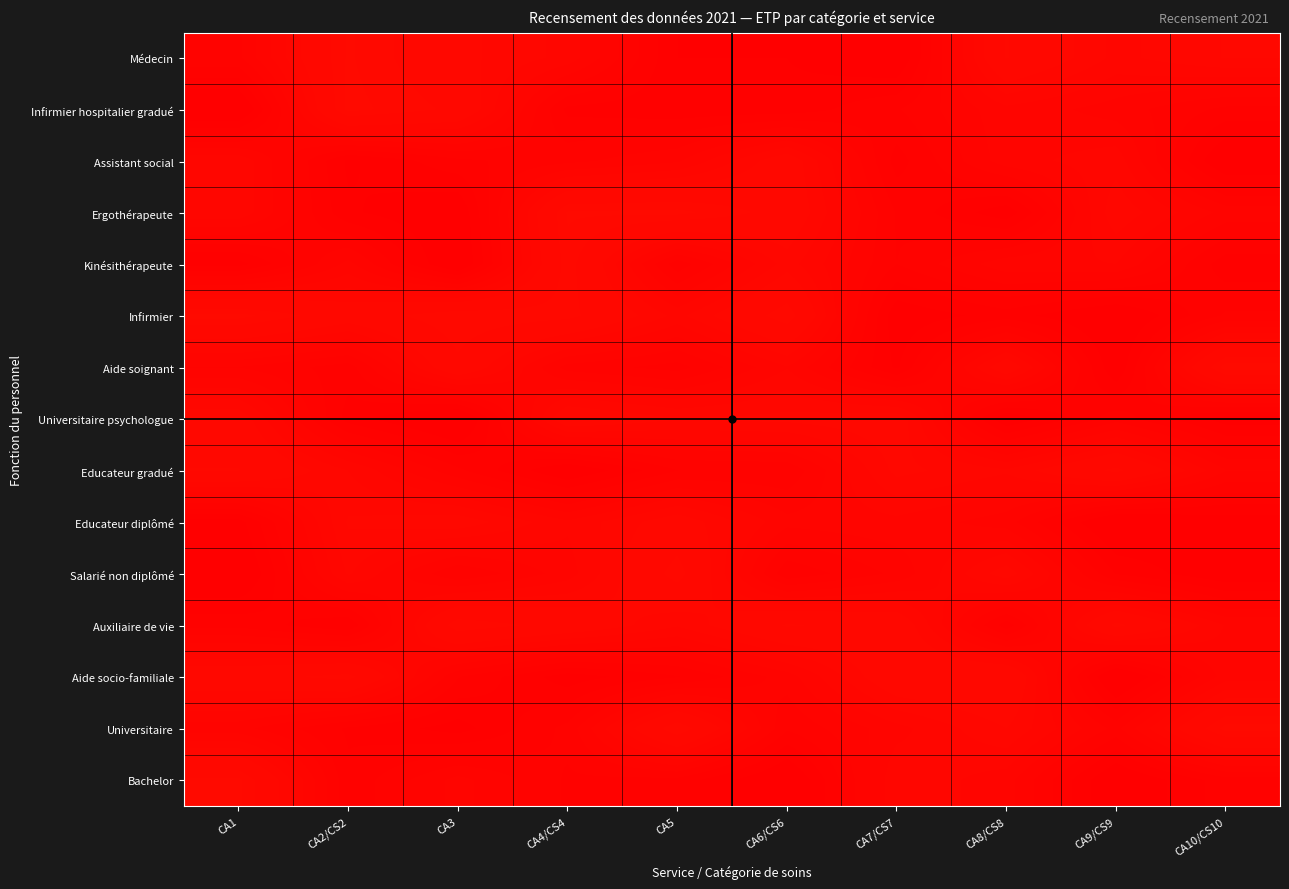

Rank the series by their maximum value, from highest to lowest.

Aide soignant, Universitaire, Infirmier hospitalier gradué, Infirmier, Ergothérapeute, Bachelor, Médecin, Auxiliaire de vie, Kinésithérapeute, Salarié non diplômé, Aide socio-familiale, Educateur gradué, Universitaire psychologue, Assistant social, Educateur diplômé